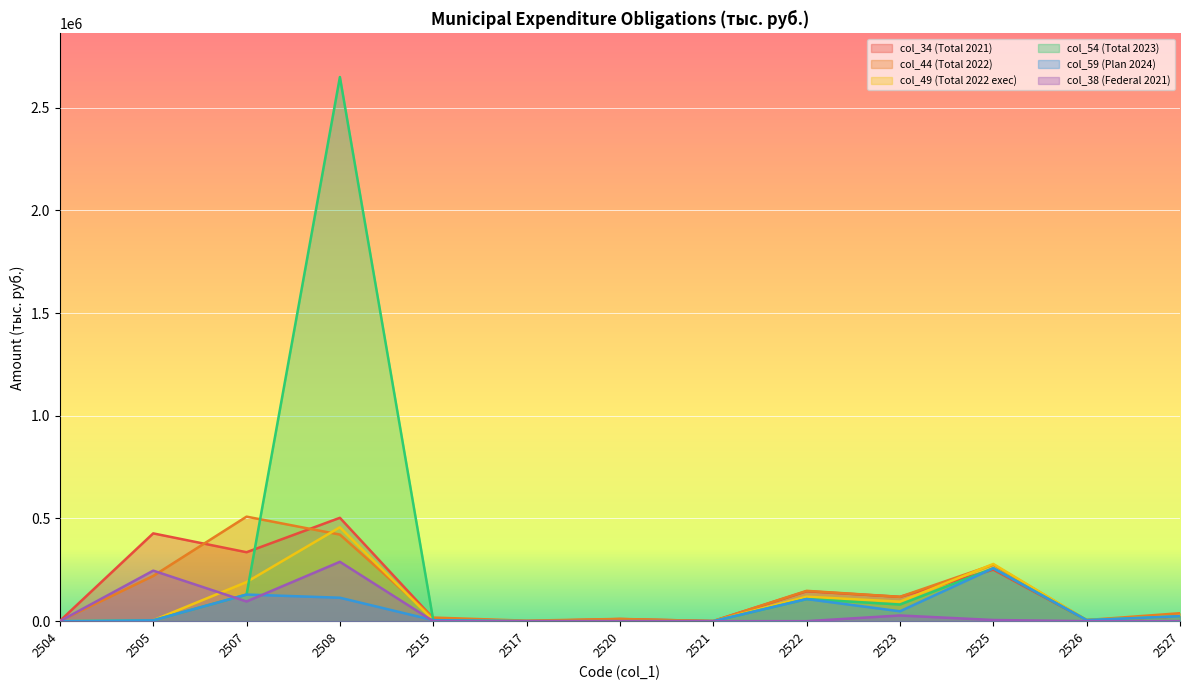

Reading right to left, what are all the values shown in this chart?

col_34 (Total 2021): 2527=22987.3	2526=5086.1	2525=250850.7	2523=118423.1	2522=145793.7	2521=609.4	2520=10289.7	2517=0.0	2515=13388.7	2508=503150.0	2507=335578.7	2505=427330.0	2504=958.8
col_44 (Total 2022): 2527=38724.4	2526=5479.6	2525=274779.9	2523=118491.8	2522=147615.3	2521=267.5	2520=10996.4	2517=2413.8	2515=17521.7	2508=421469.9	2507=508877.3	2505=220206.6	2504=843.8
col_49 (Total 2022 exec): 2527=24500.5	2526=5208.4	2525=278532.9	2523=94923.0	2522=119187.3	2521=0.0	2520=0.0	2517=0.0	2515=4836.3	2508=457050.7	2507=190313.0	2505=4076.6	2504=0.0
col_54 (Total 2023): 2527=24080.6	2526=5210.2	2525=257553.9	2523=80971.7	2522=107631.1	2521=0.0	2520=0.0	2517=0.0	2515=4836.3	2508=2648891.4	2507=129605.8	2505=4076.6	2504=0.0
col_59 (Plan 2024): 2527=24080.6	2526=5210.2	2525=257553.9	2523=48161.3	2522=107631.1	2521=0.0	2520=0.0	2517=0.0	2515=4836.3	2508=114075.8	2507=129605.8	2505=4076.6	2504=0.0
col_38 (Federal 2021): 2527=0.0	2526=0.0	2525=5702.8	2523=27732.6	2522=0.0	2521=0.0	2520=0.0	2517=0.0	2515=0.0	2508=288949.0	2507=95803.1	2505=245924.8	2504=0.0